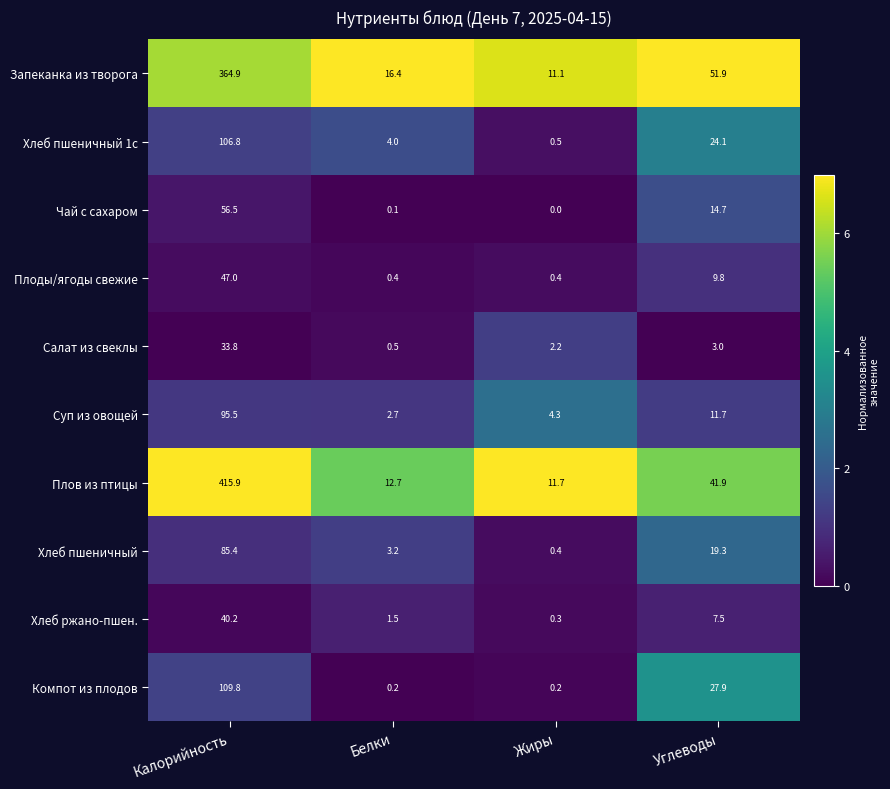

What is the maximum value for Хлеб пшеничный 1с?

106.8